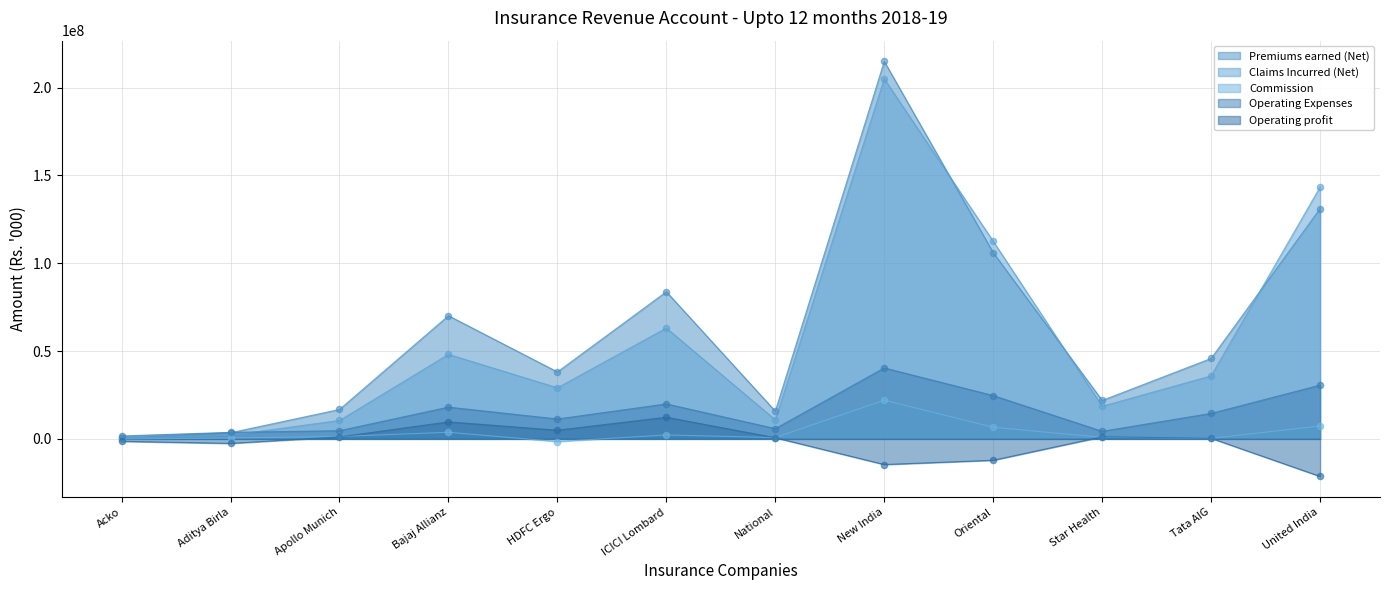

What are all the series names shown in the legend?

Premiums earned (Net), Claims Incurred (Net), Commission, Operating Expenses, Operating profit